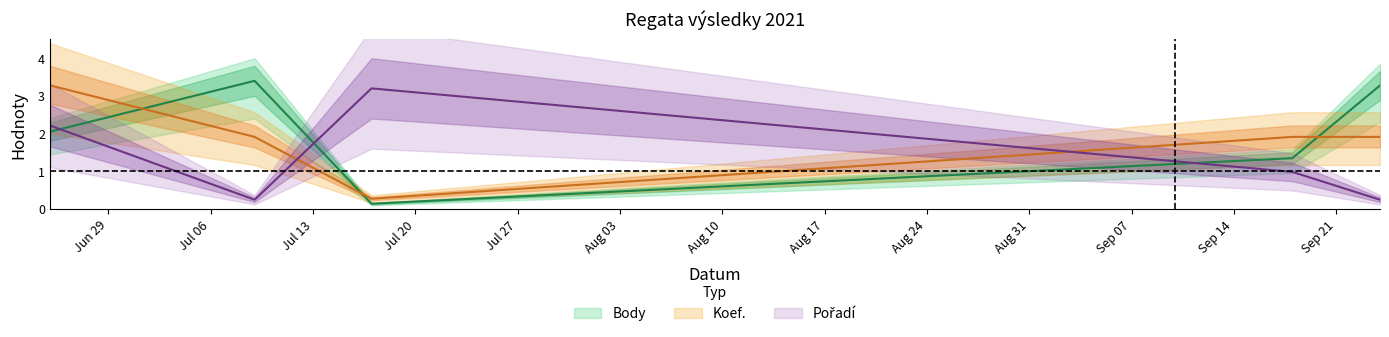

True or false: Koef. has more than 0 points higher than both neighbors.

False